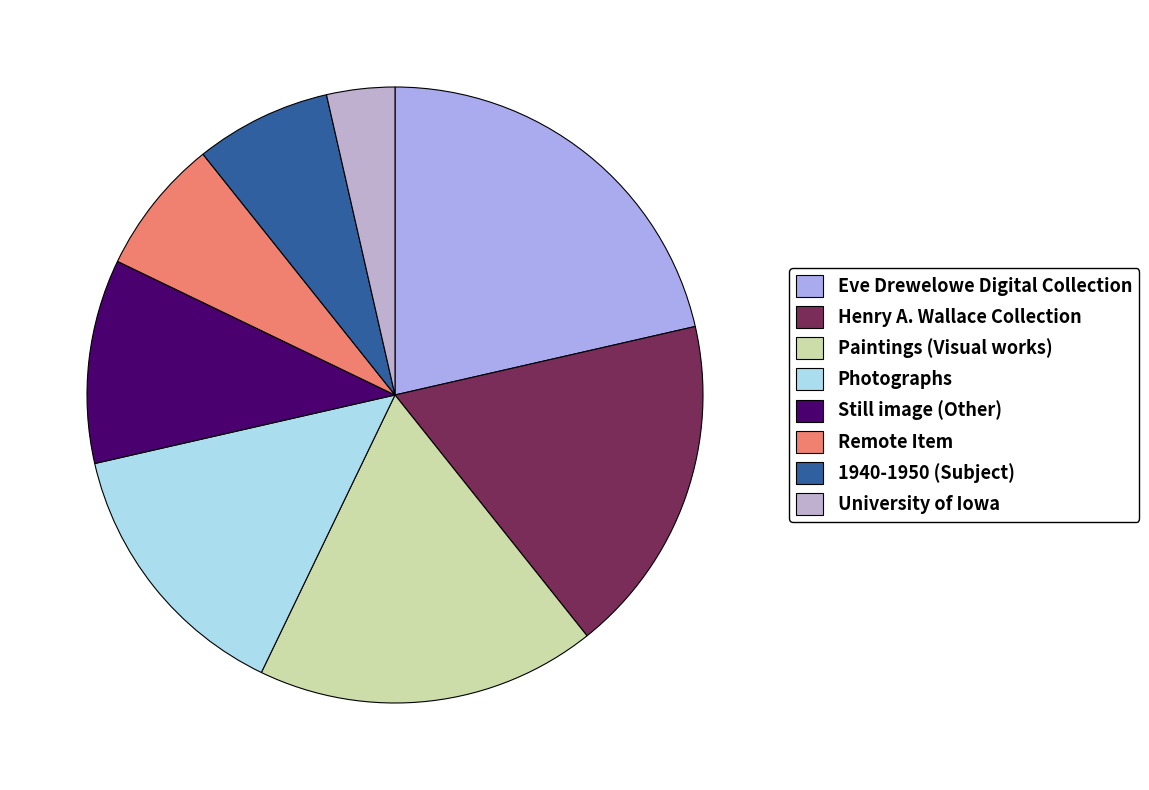

How many slices are in this pie chart?

8